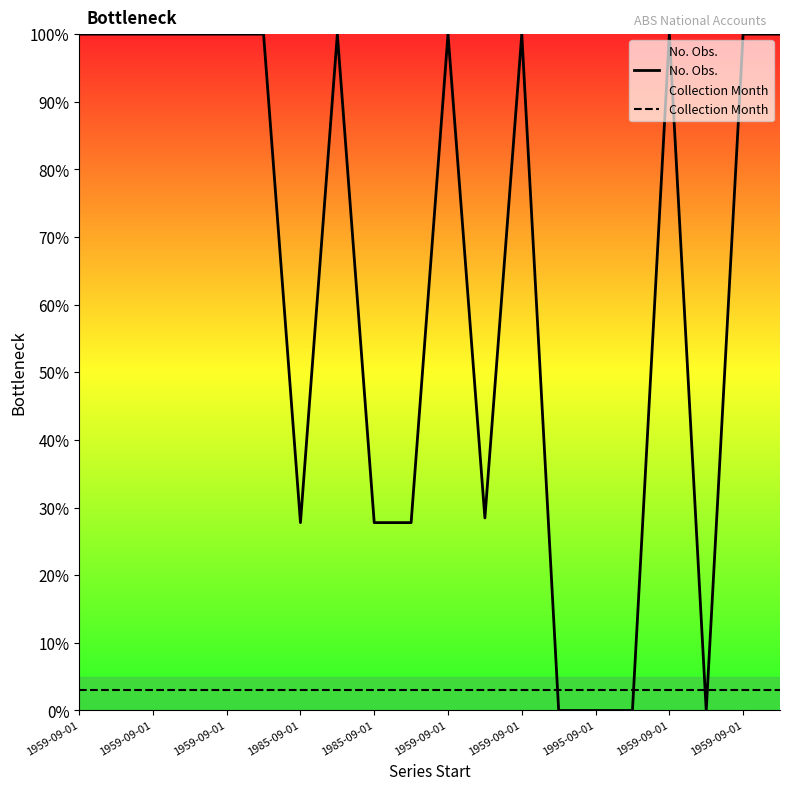

What is the average value of the No. Obs. series?

65.6